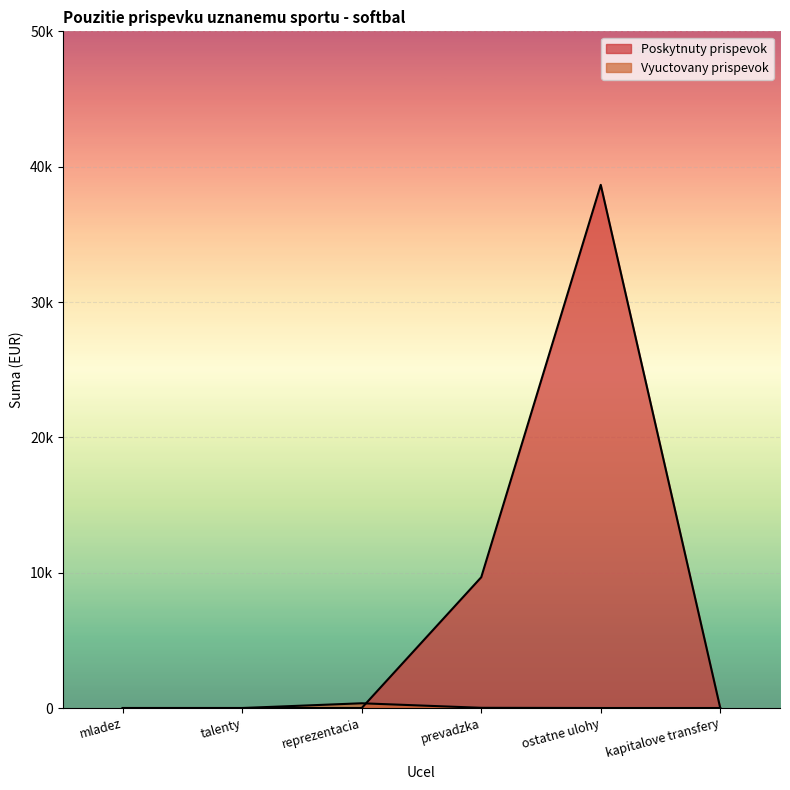

What is the average value of the Vyuctovany series?

30.4